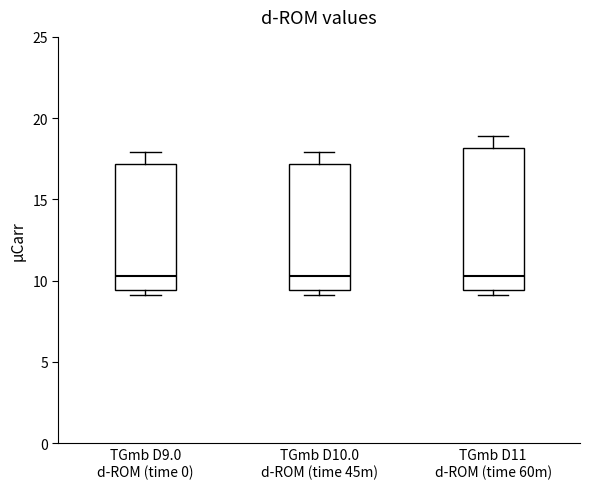

Reading left to right, transcribe this box plot: for each box, give where its median line is, the range the box spans, and where its two whiskers end, as read against the y-axis. The values are not printed on the chart, so give them approximately, as read against the axis.

TGmb D9.0 d-ROM (time 0): median 10.5, box 9.5 to 17.0, whiskers 9.0 to 18.0
TGmb D10.0 d-ROM (time 45m): median 10.5, box 9.5 to 17.0, whiskers 9.0 to 18.0
TGmb D11 d-ROM (time 60m): median 10.5, box 9.5 to 18.0, whiskers 9.0 to 19.0